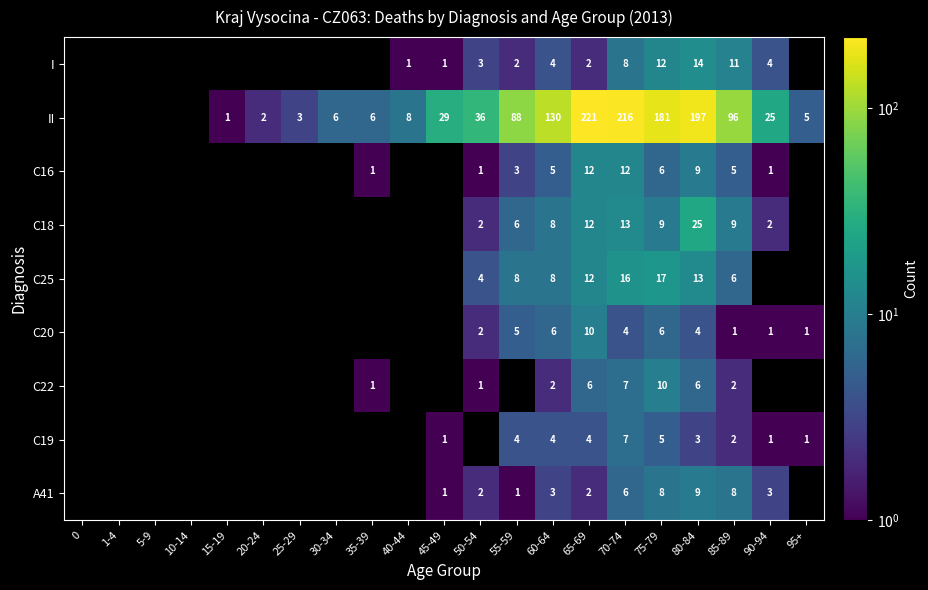

How many positive values does the C16 series have?

10